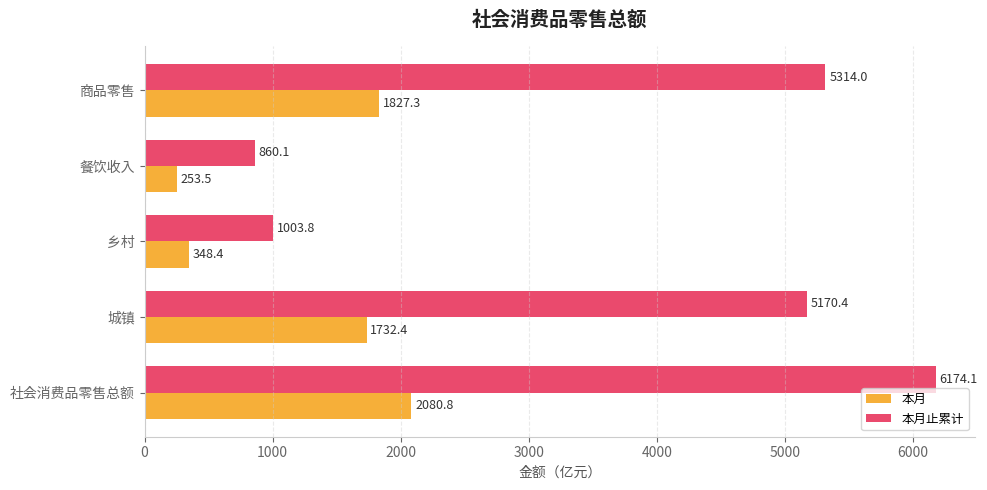

What is the difference between the maximum and minimum values in the 本月止累计 series?

5314.0